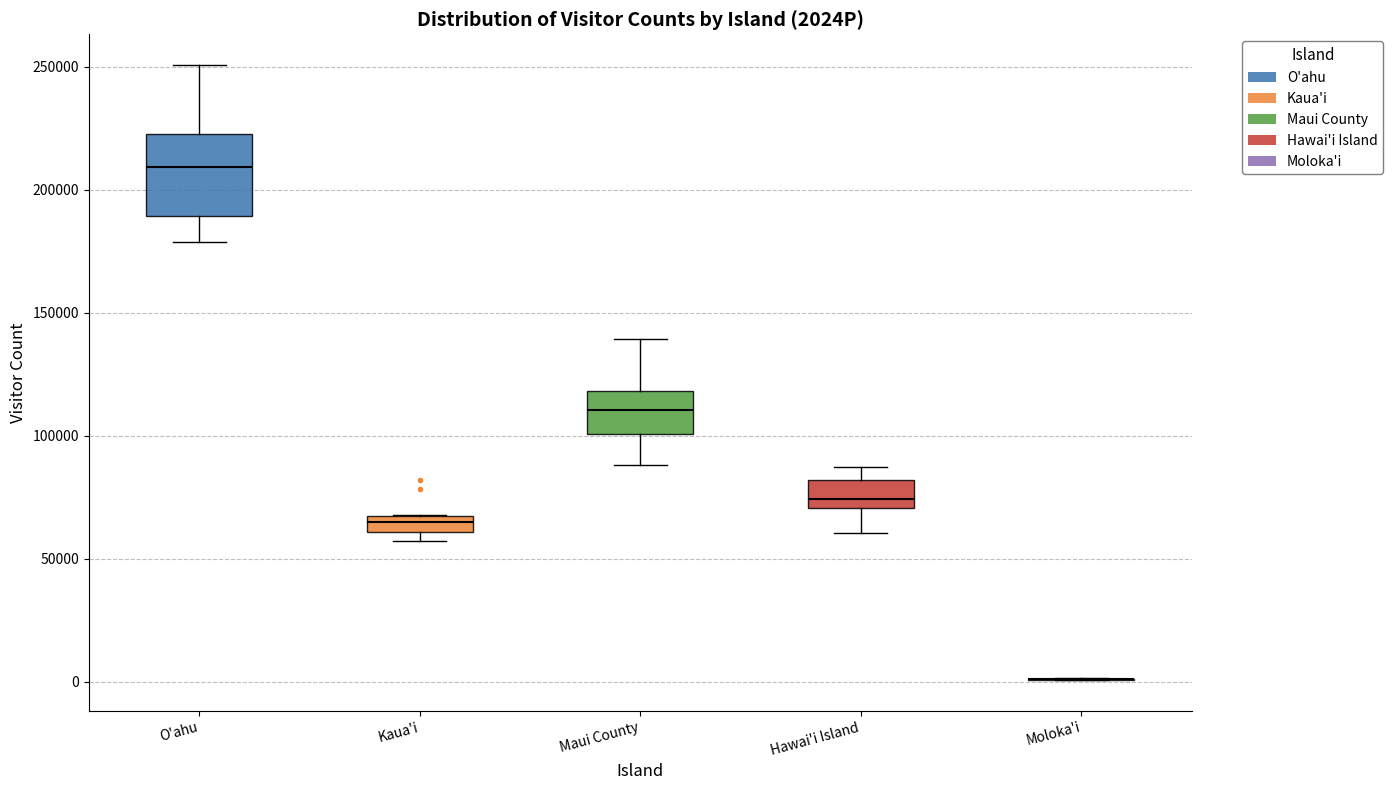

Where does the upper whisker of the box for Hawai'i Island end on the y-axis? The values are not printed on the chart, so give them approximately, as read against the axis.

85000